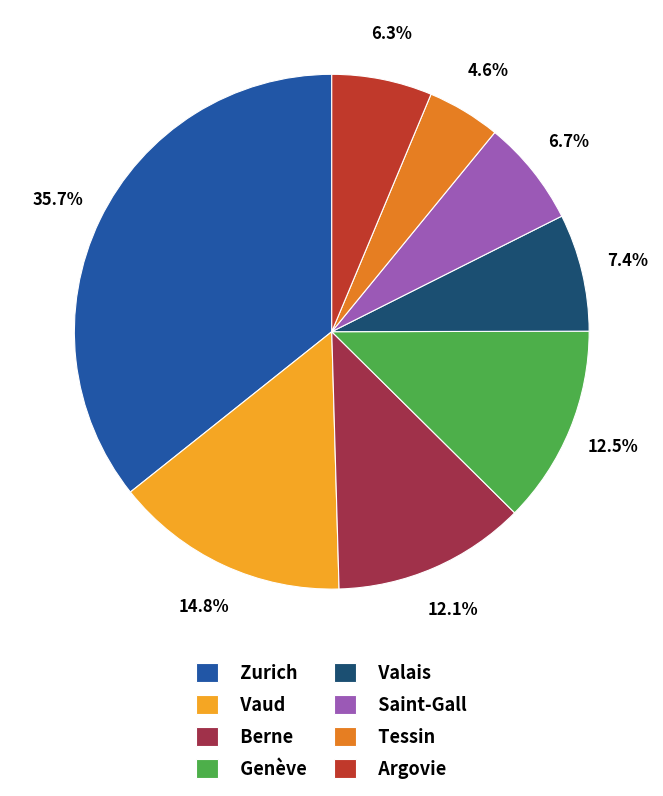

To the nearest percent, what is the difference between the largest and smallest slice percentages?

31%